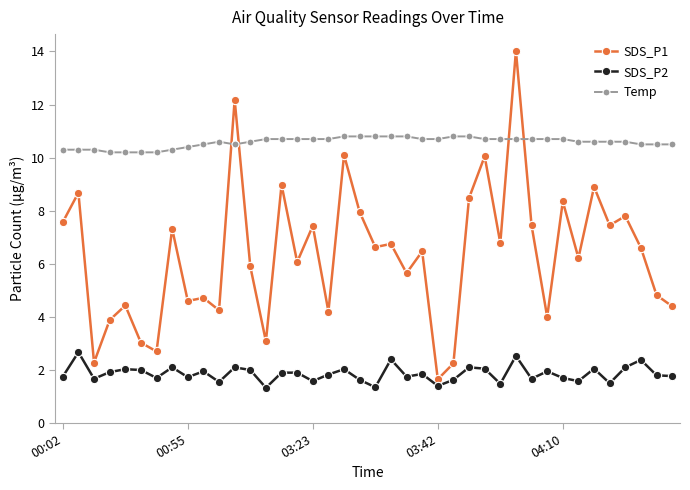

Which series has the largest range (max minus min)?

SDS_P1